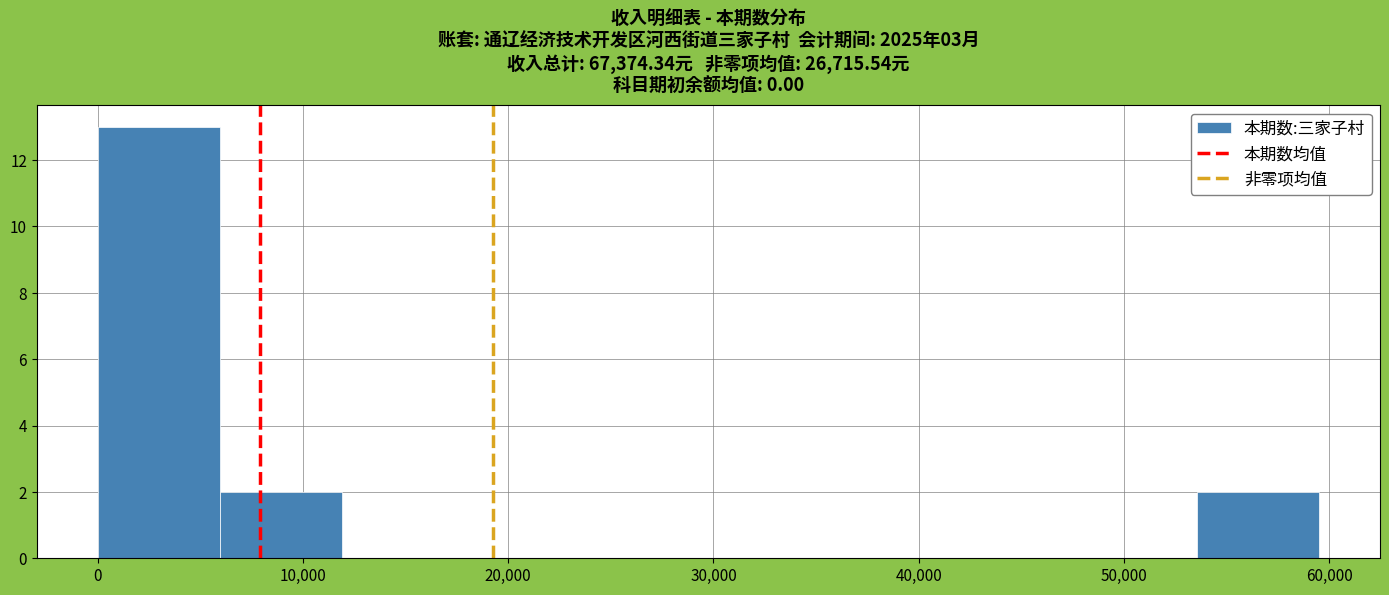

Reading left to right, list every bar in this chart as the range it spans on the x-axis followed by its height. Neither the bar edges nor the heights are printed on the chart, so give them approximately, as read against the axes.

0 to 6000: 13
6000 to 12000: 2
12000 to 18000: 0
18000 to 24000: 0
24000 to 30000: 0
30000 to 36000: 0
36000 to 42000: 0
42000 to 48000: 0
48000 to 54000: 0
54000 to 60000: 2